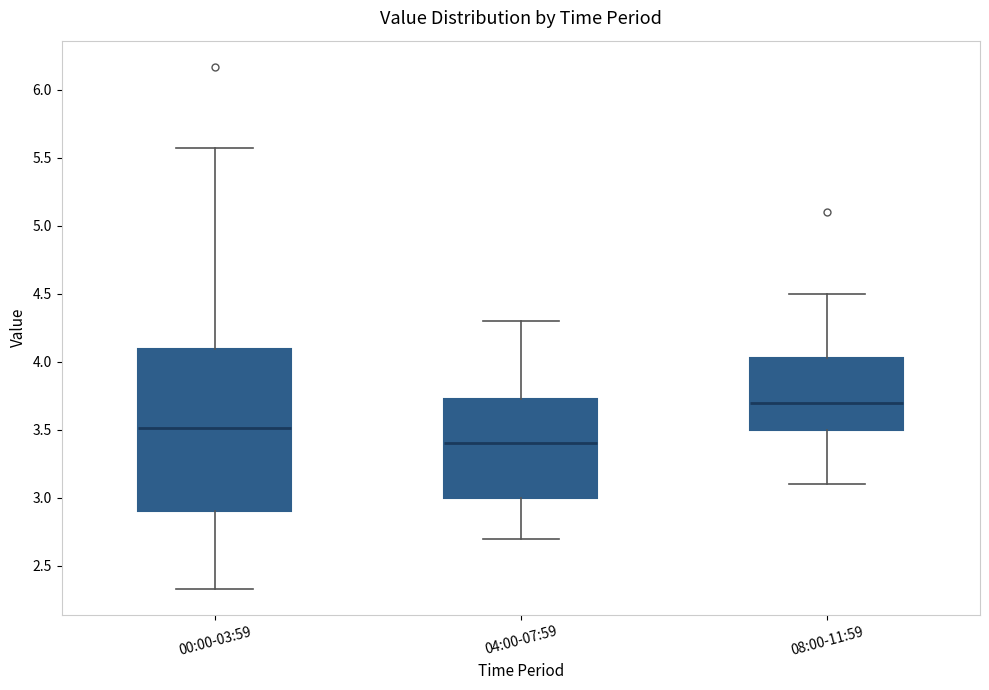

Which box is the tallest, from its lower edge to its upper edge?

00:00-03:59